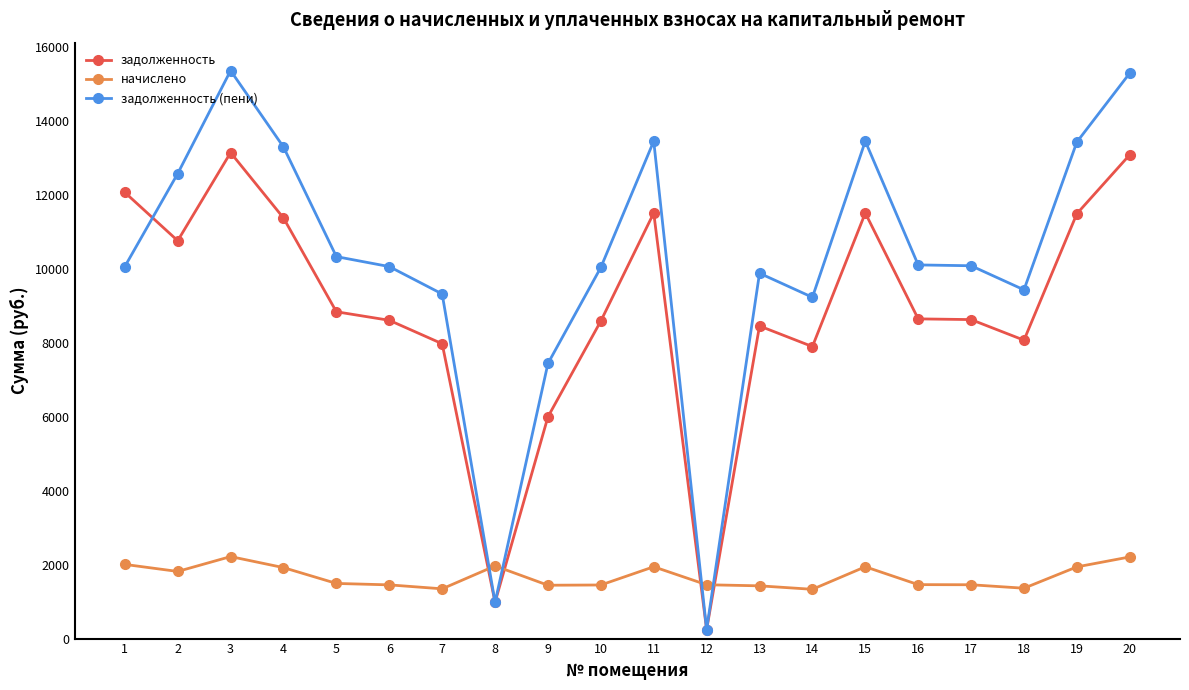

How many values in the начислено series exceed 1490?

10